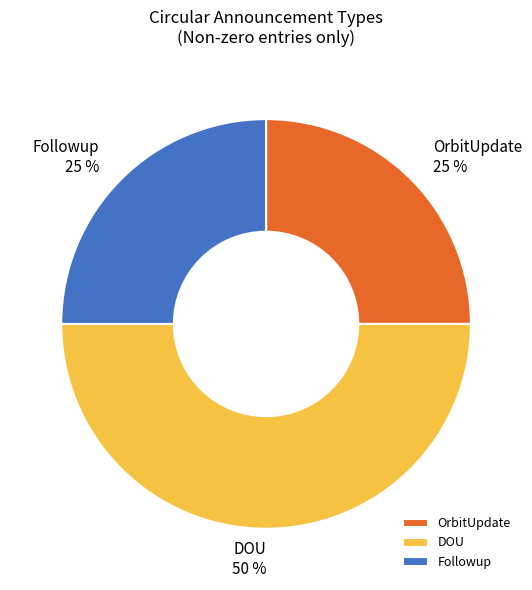

How many slices are in this pie chart?

3